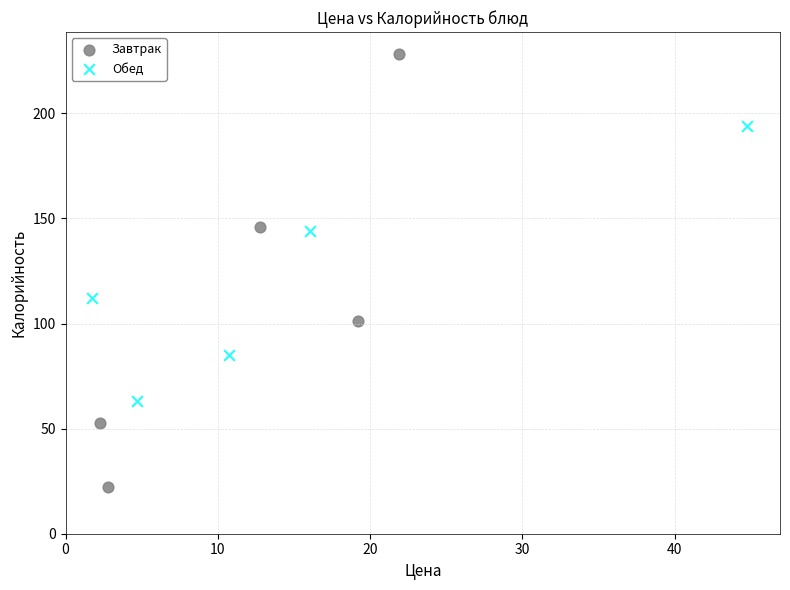

Which series has the widest spread of Y values?

Завтрак